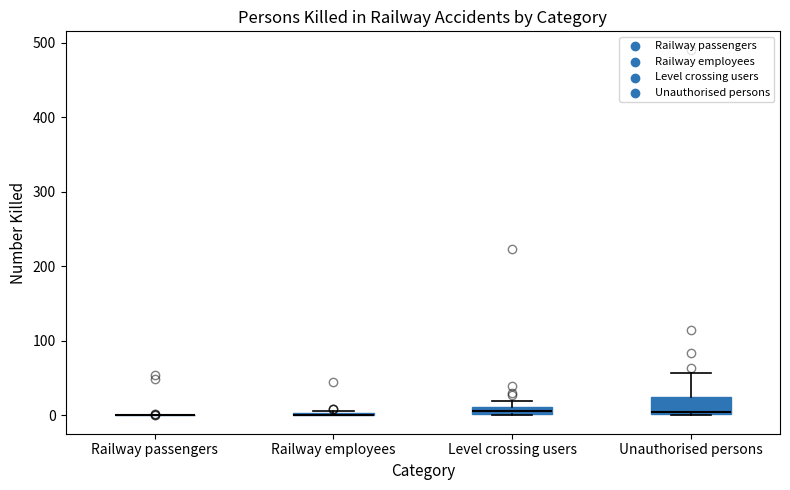

Where is the lower edge of the box for Level crossing users on the y-axis? The values are not printed on the chart, so give them approximately, as read against the axis.

0